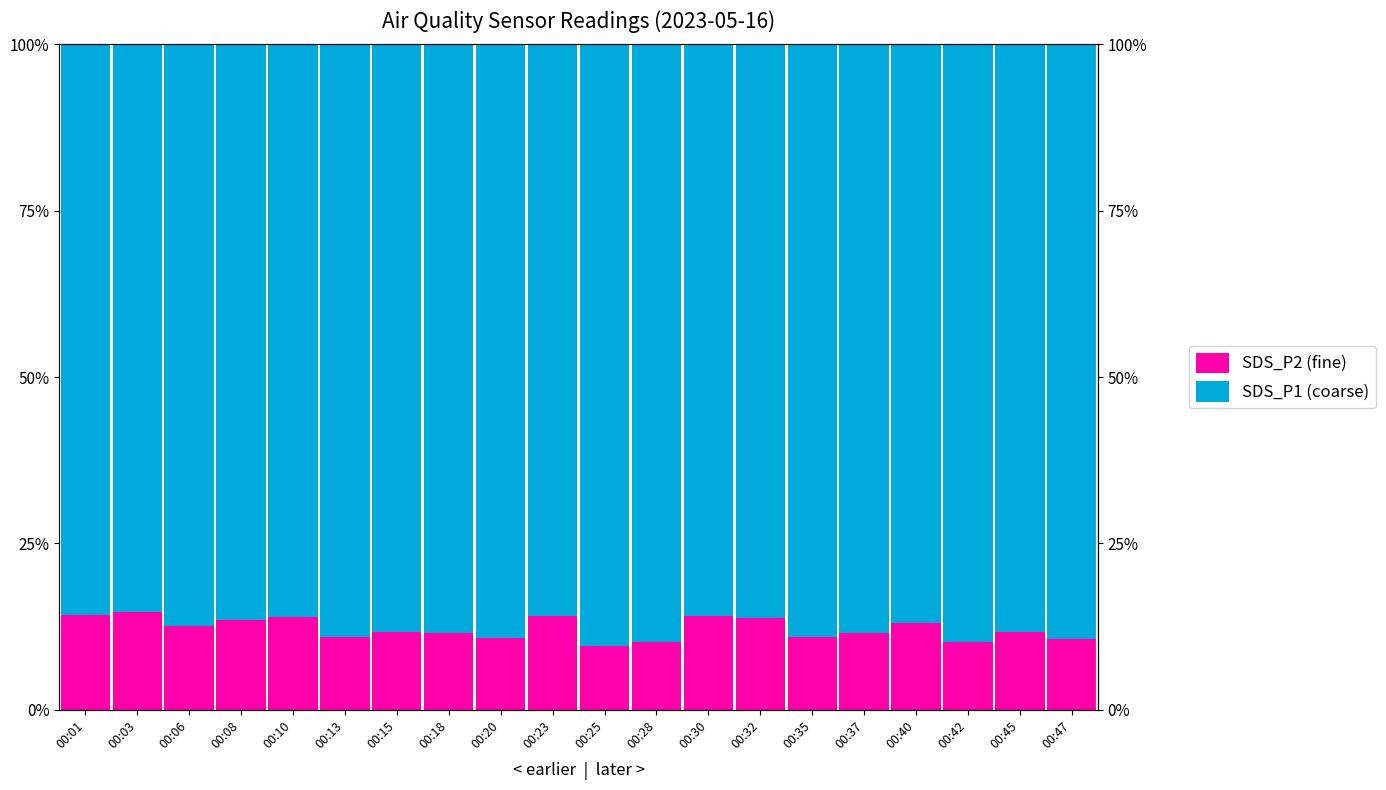

What is the smallest value displayed?

9.6